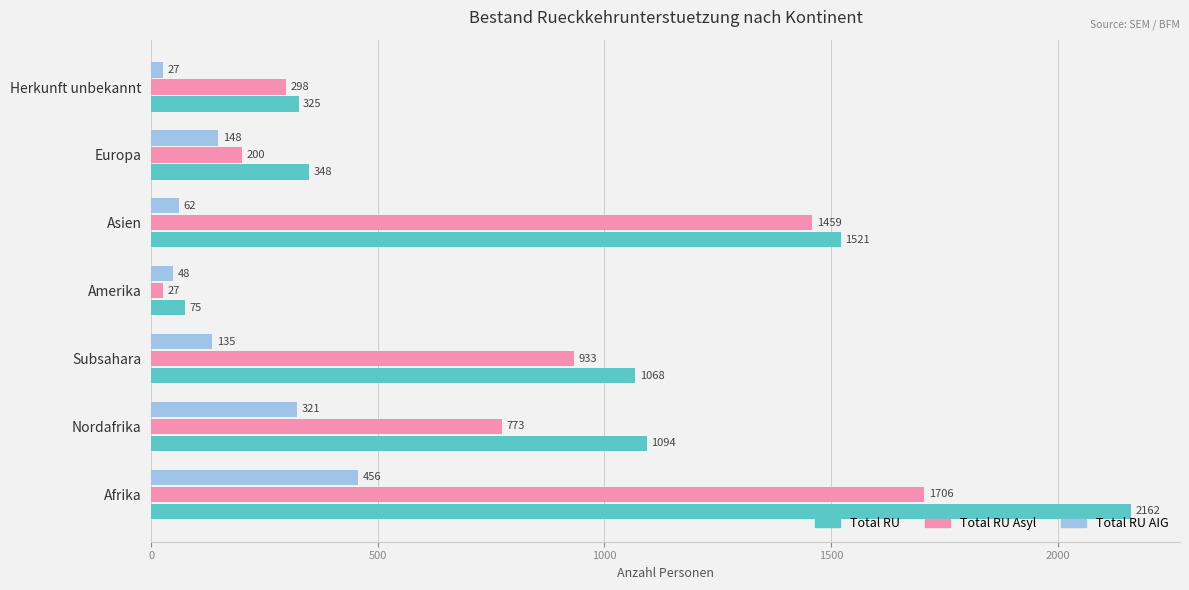

Where is Total RU AIG nearest to the value 241?

Nordafrika